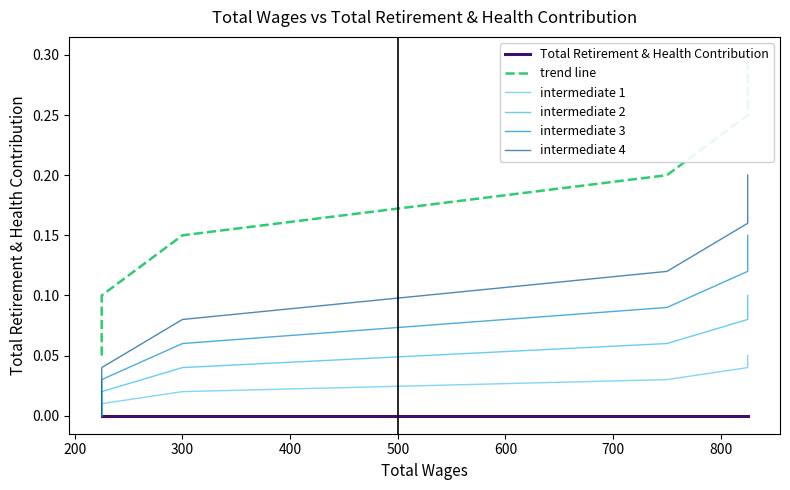

True or false: trend line has a value of 0.1 at 500.

False